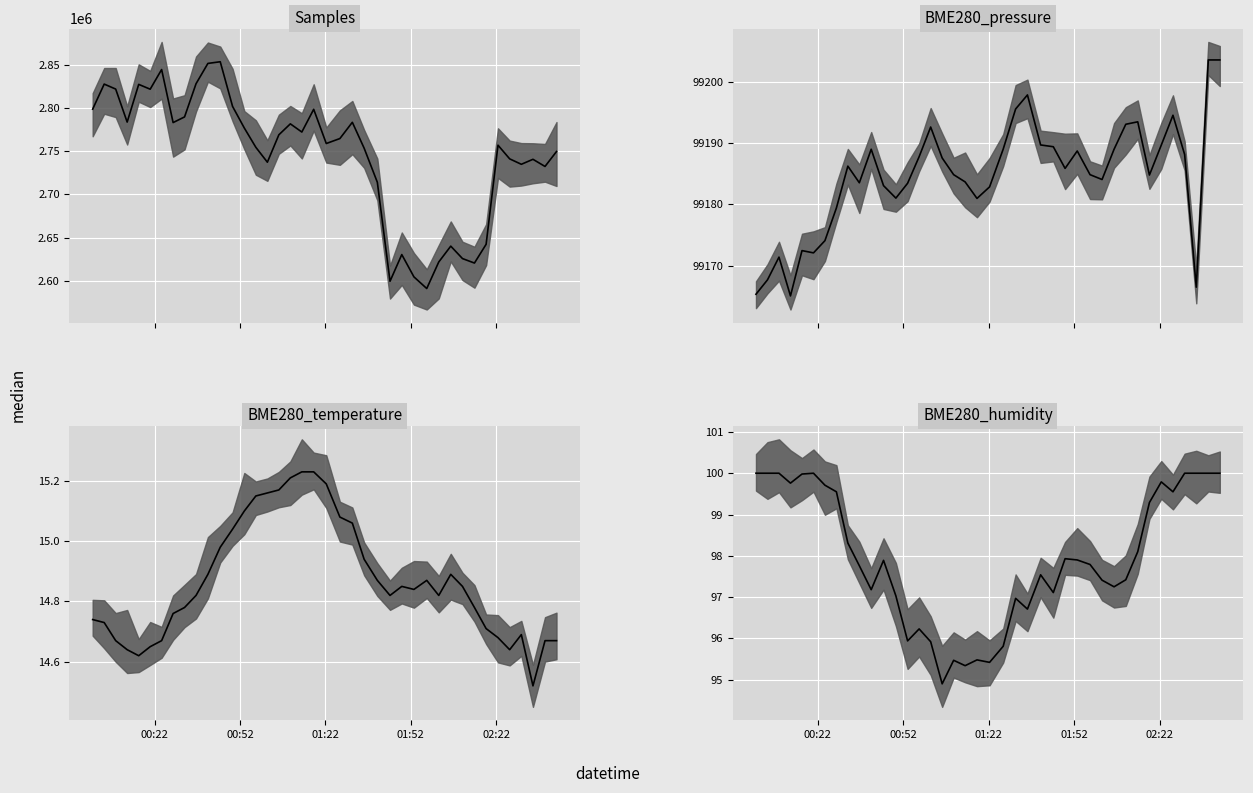

What is the average value of the BME280_temperature median series?

14.9